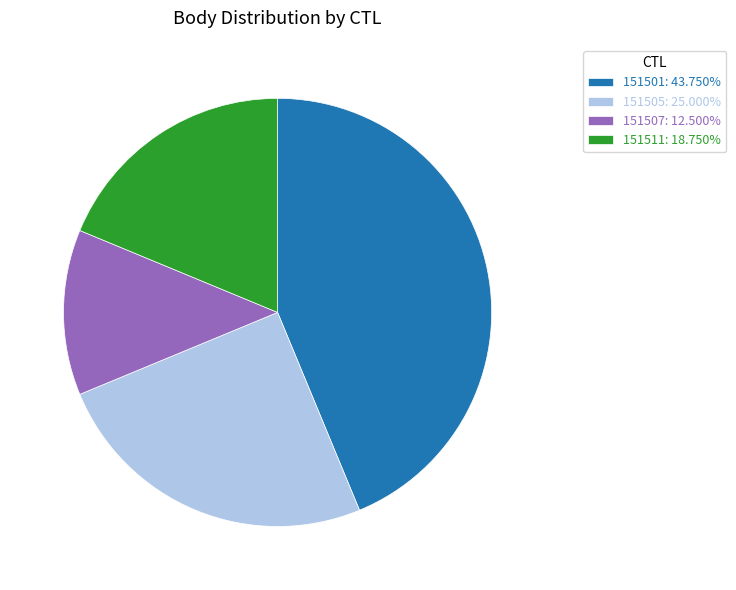

Approximately how many times larger is the value at 151505: 25.000% compared to 151507: 12.500%?

2.0